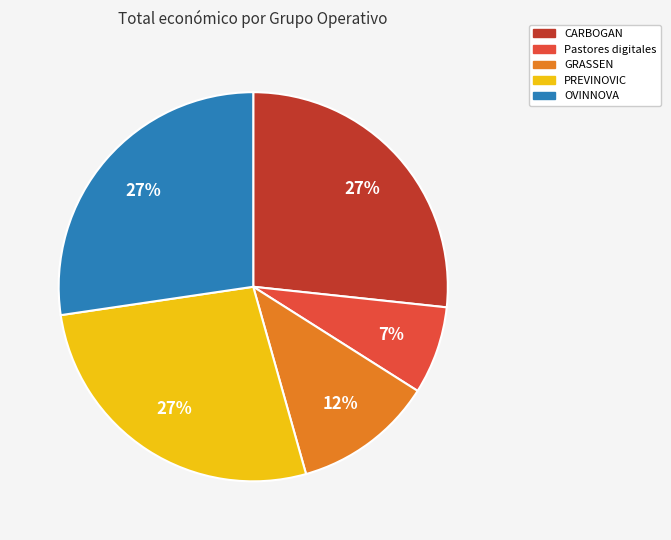

Do OVINNOVA and GRASSEN together represent more than half of the pie?

No